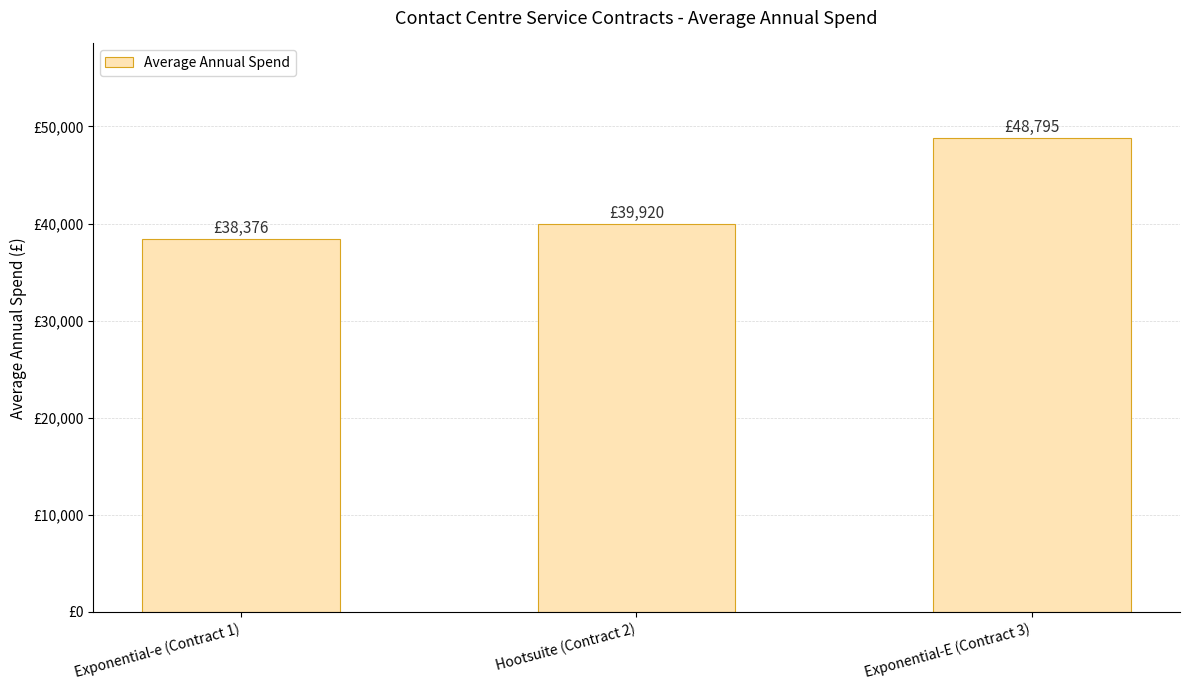

Rank the categories by value from highest to lowest.

Exponential-E (Contract 3), Hootsuite (Contract 2), Exponential-e (Contract 1)